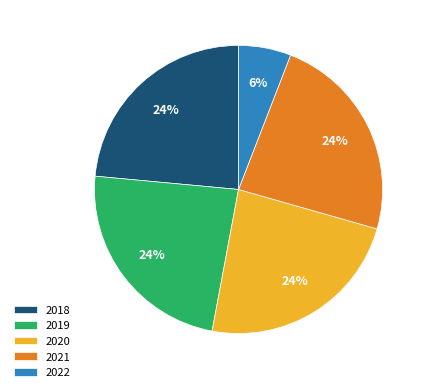

To the nearest percent, what percentage of the pie is 2022?

6%